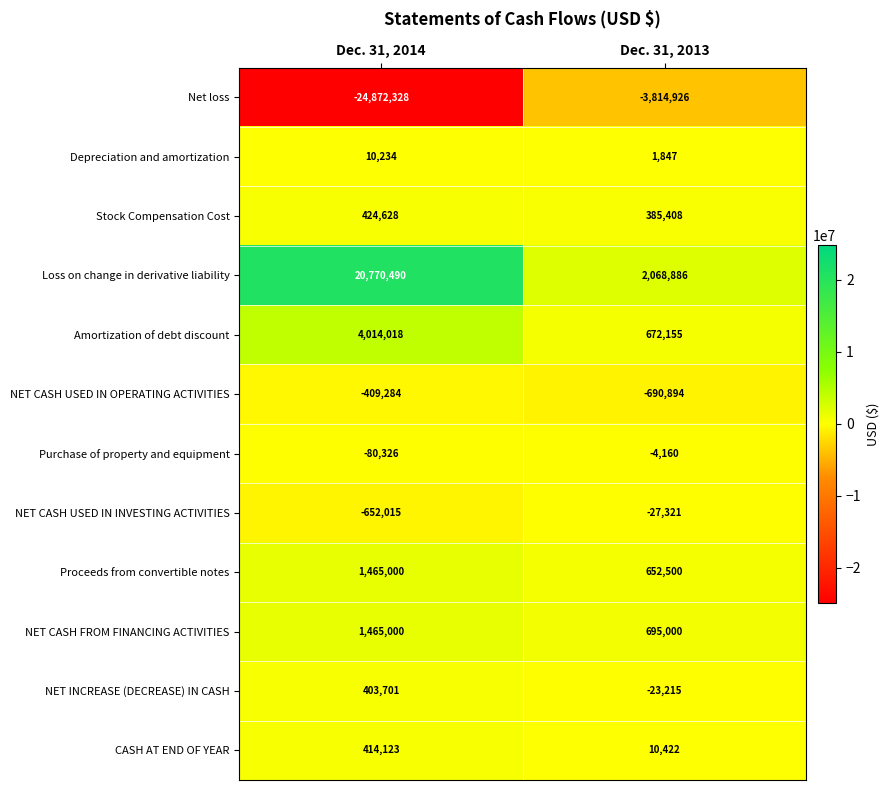

What is the smallest value displayed?

-24872328